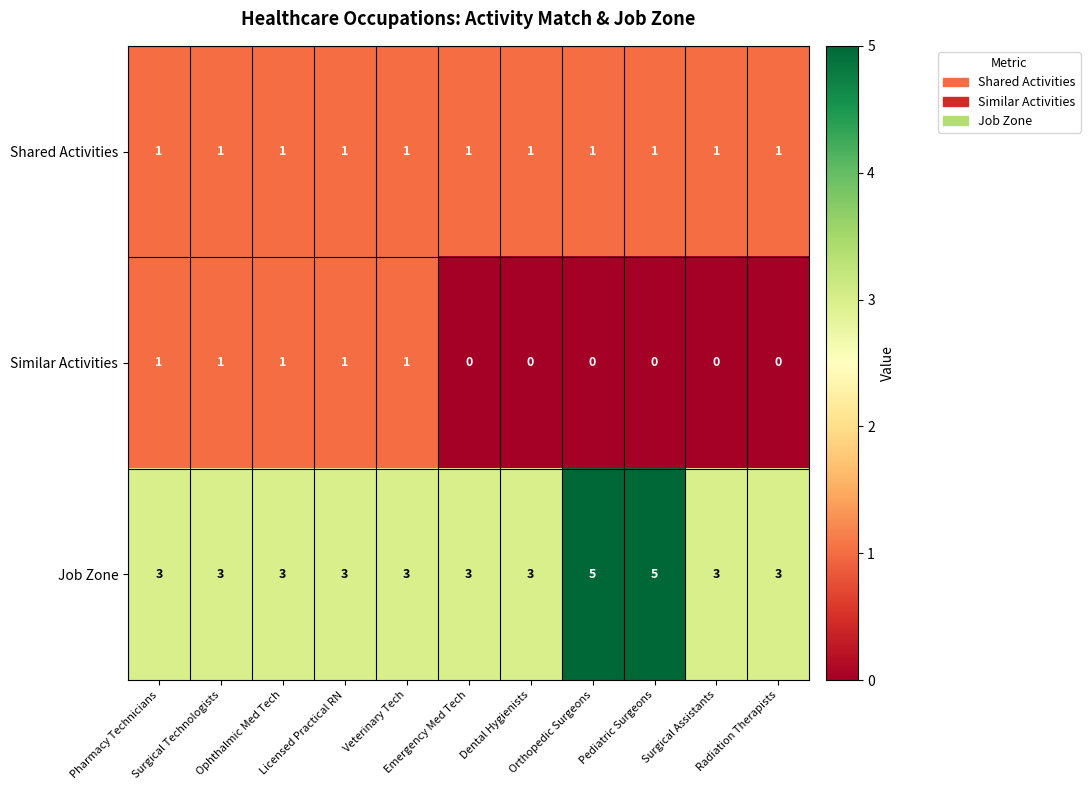

What is the maximum value for Job Zone?

5